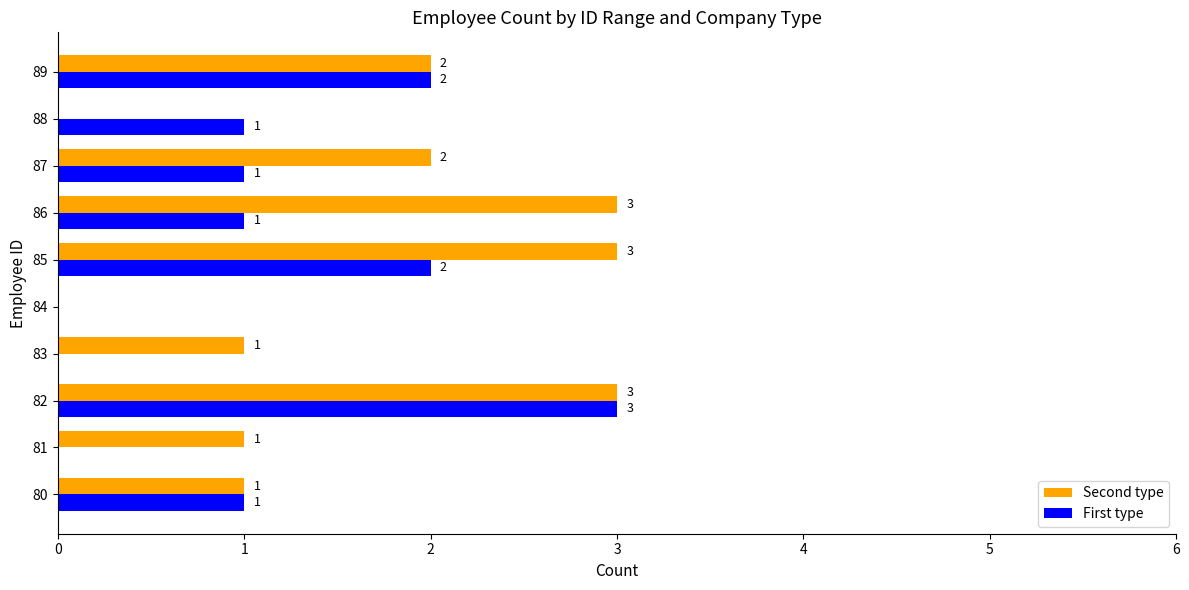

What is the sum of all Second type values?

16